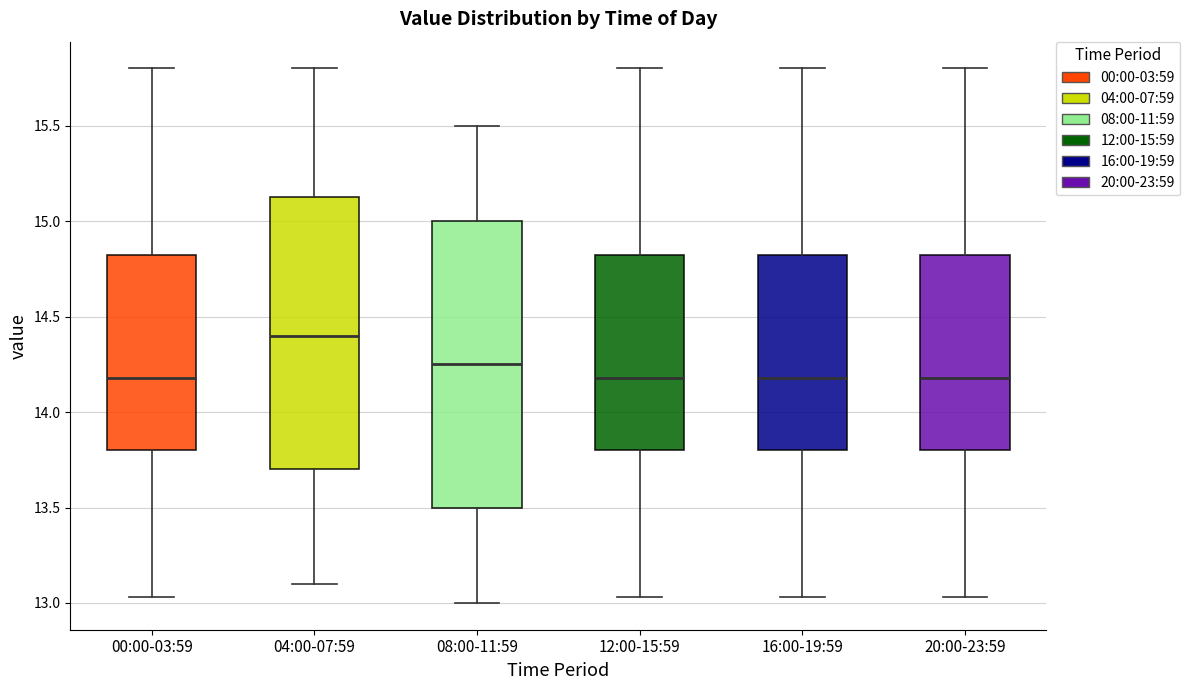

Reading left to right, read every box against the y-axis: the position of its median line, the range the box covers, and the ends of its whiskers. The values are not printed on the chart, so give them approximately, as read against the axis.

00:00-03:59: median 14.20, box 13.80 to 14.85, whiskers 13.05 to 15.80
04:00-07:59: median 14.40, box 13.70 to 15.15, whiskers 13.10 to 15.80
08:00-11:59: median 14.25, box 13.50 to 15.00, whiskers 13.00 to 15.50
12:00-15:59: median 14.20, box 13.80 to 14.85, whiskers 13.05 to 15.80
16:00-19:59: median 14.20, box 13.80 to 14.85, whiskers 13.05 to 15.80
20:00-23:59: median 14.20, box 13.80 to 14.85, whiskers 13.05 to 15.80